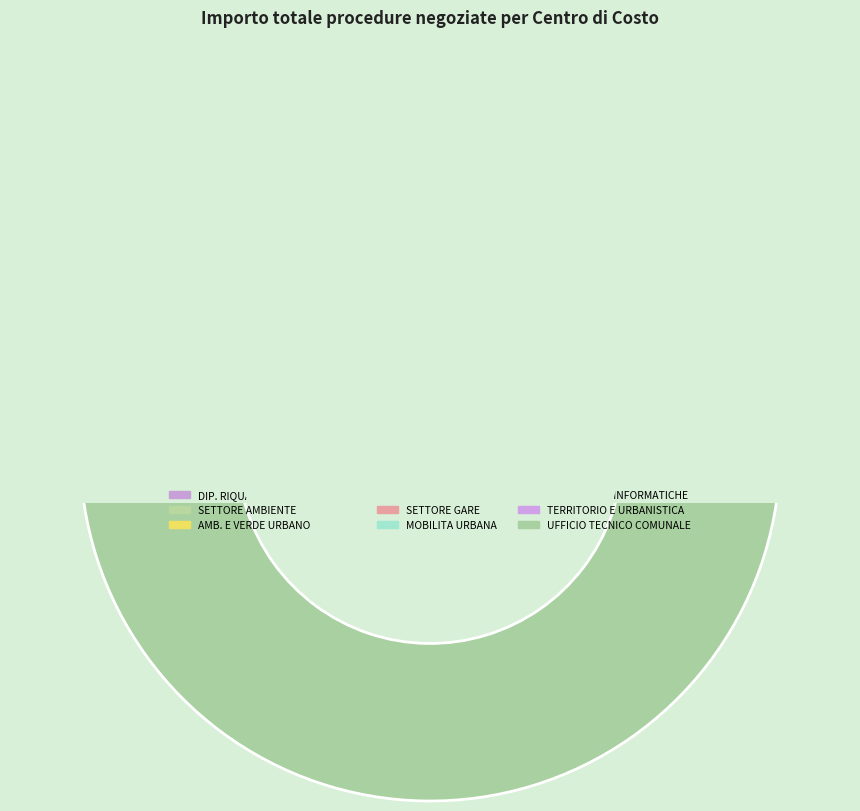

To the nearest percent, what is the combined percentage of SETTORE GARE and UFFICIO TECNICO COMUNALE?

87%